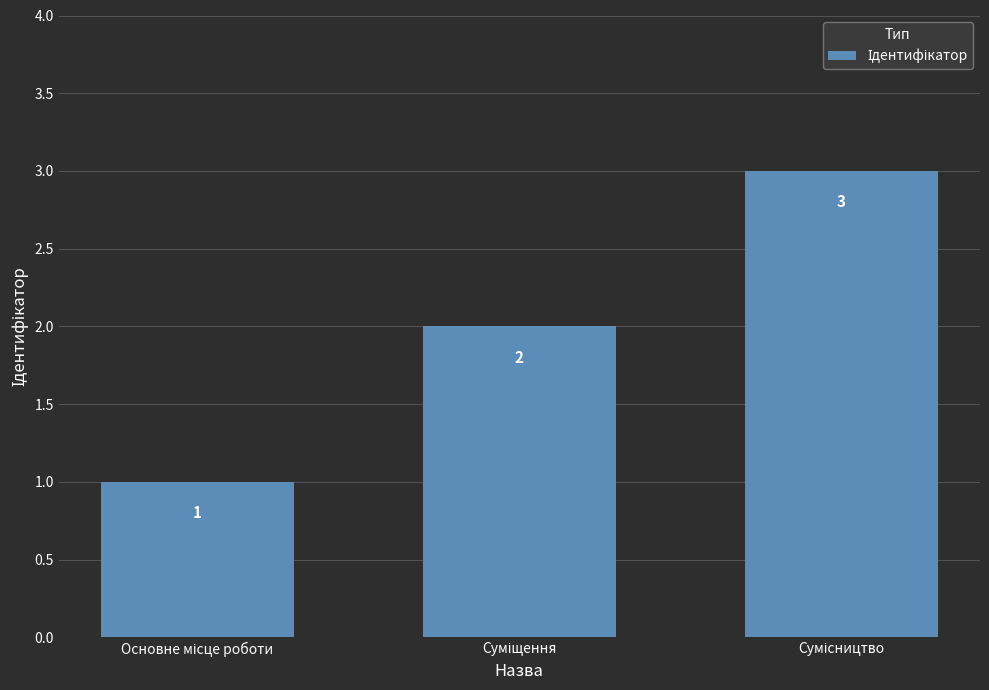

How many distinct data groups are displayed?

1